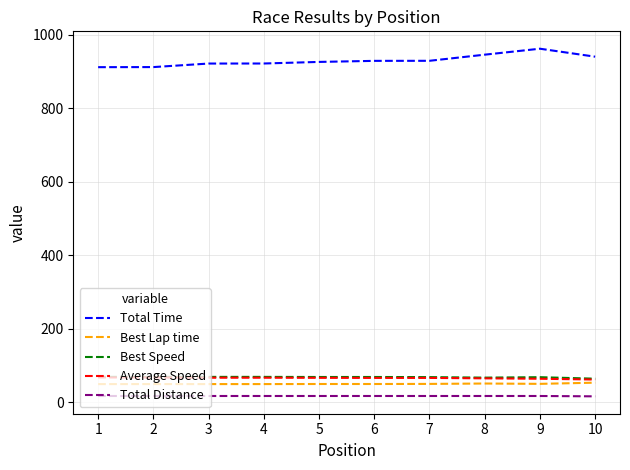

What is the maximum value shown in the chart?

961.8